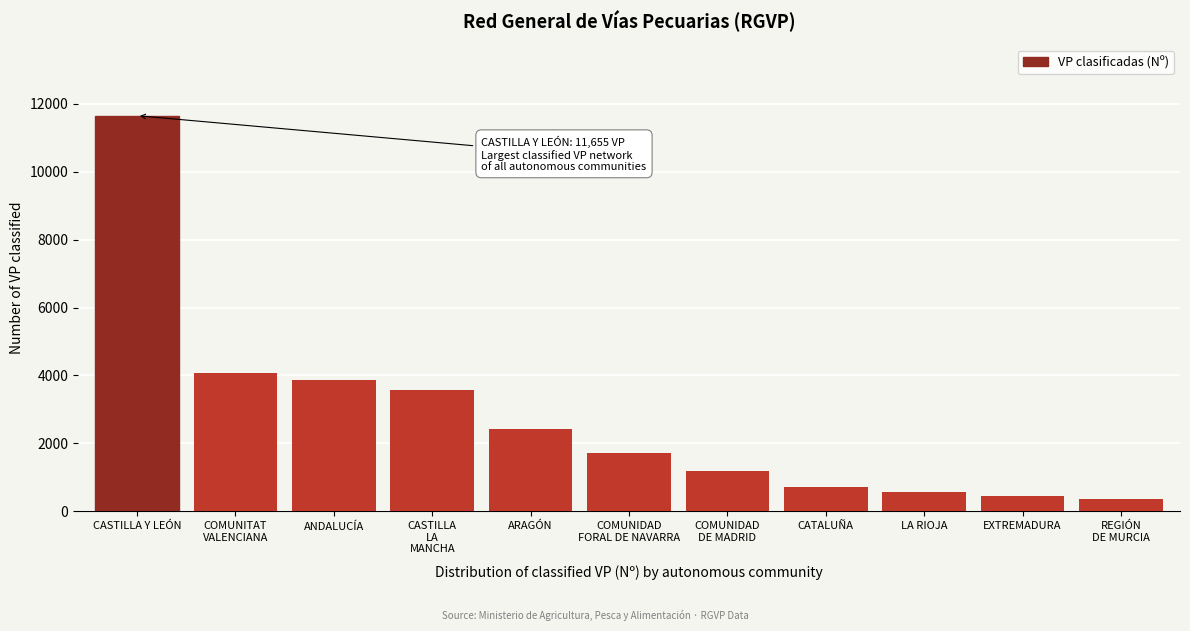

Reading left to right, what are all the values shown in this chart?

11655	4086	3853	3584	2433	1716	1182	722	553	462	361